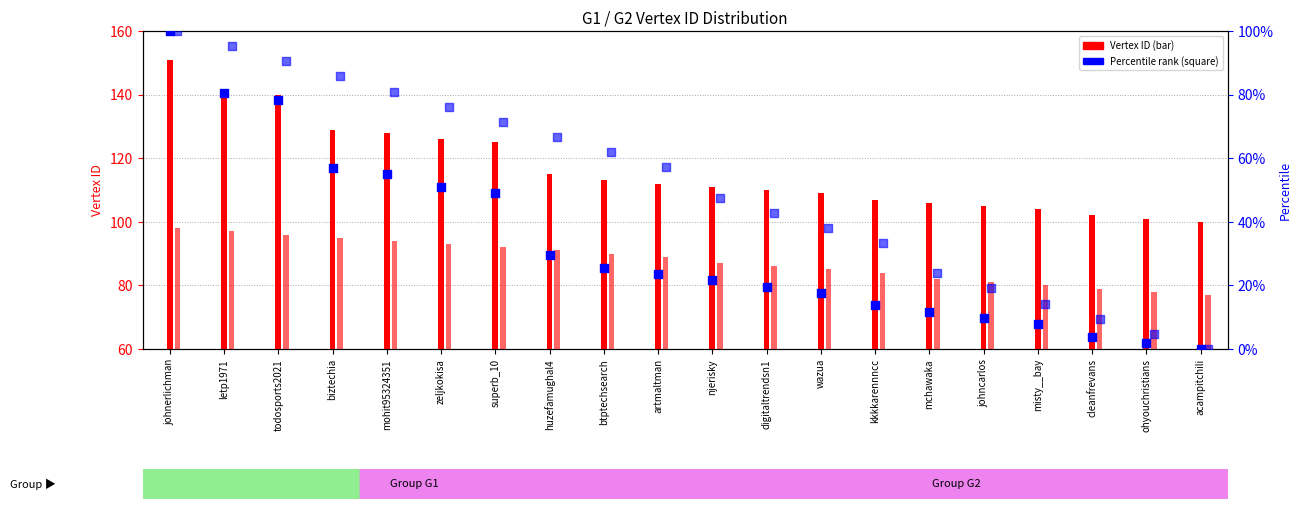

Which series reaches the maximum Y coordinate?

G1 Vertex ID